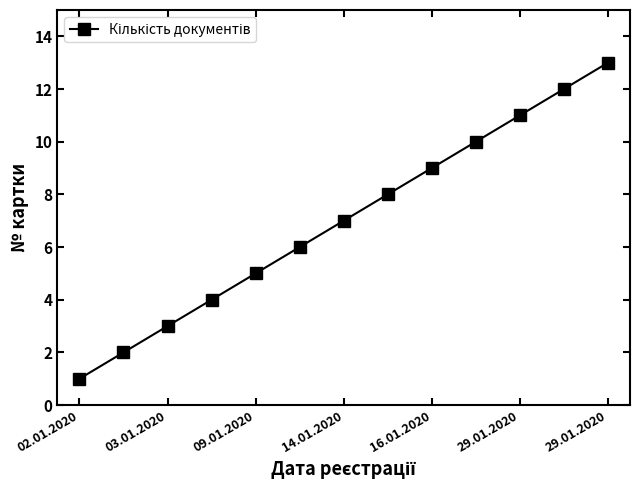

How many data points are less than 7?

6